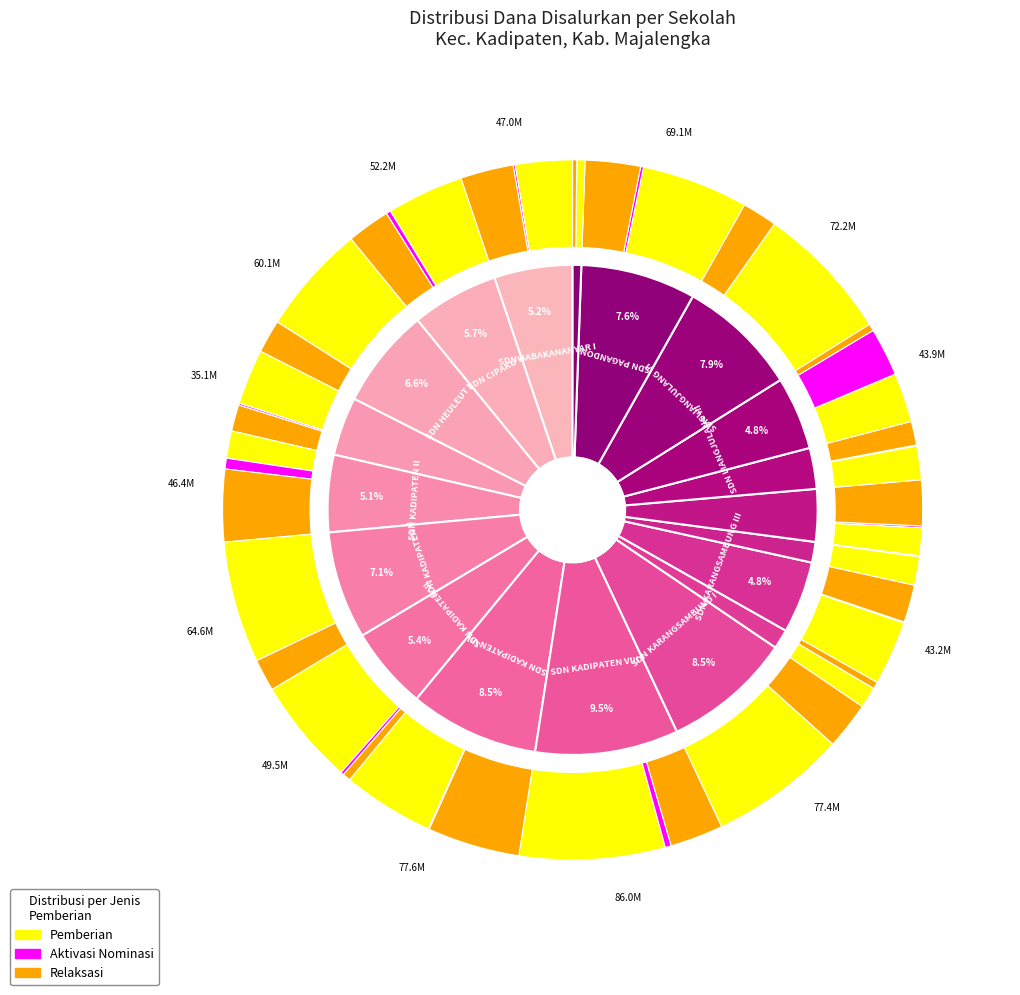

Which has a higher value, 7 or 15?

7